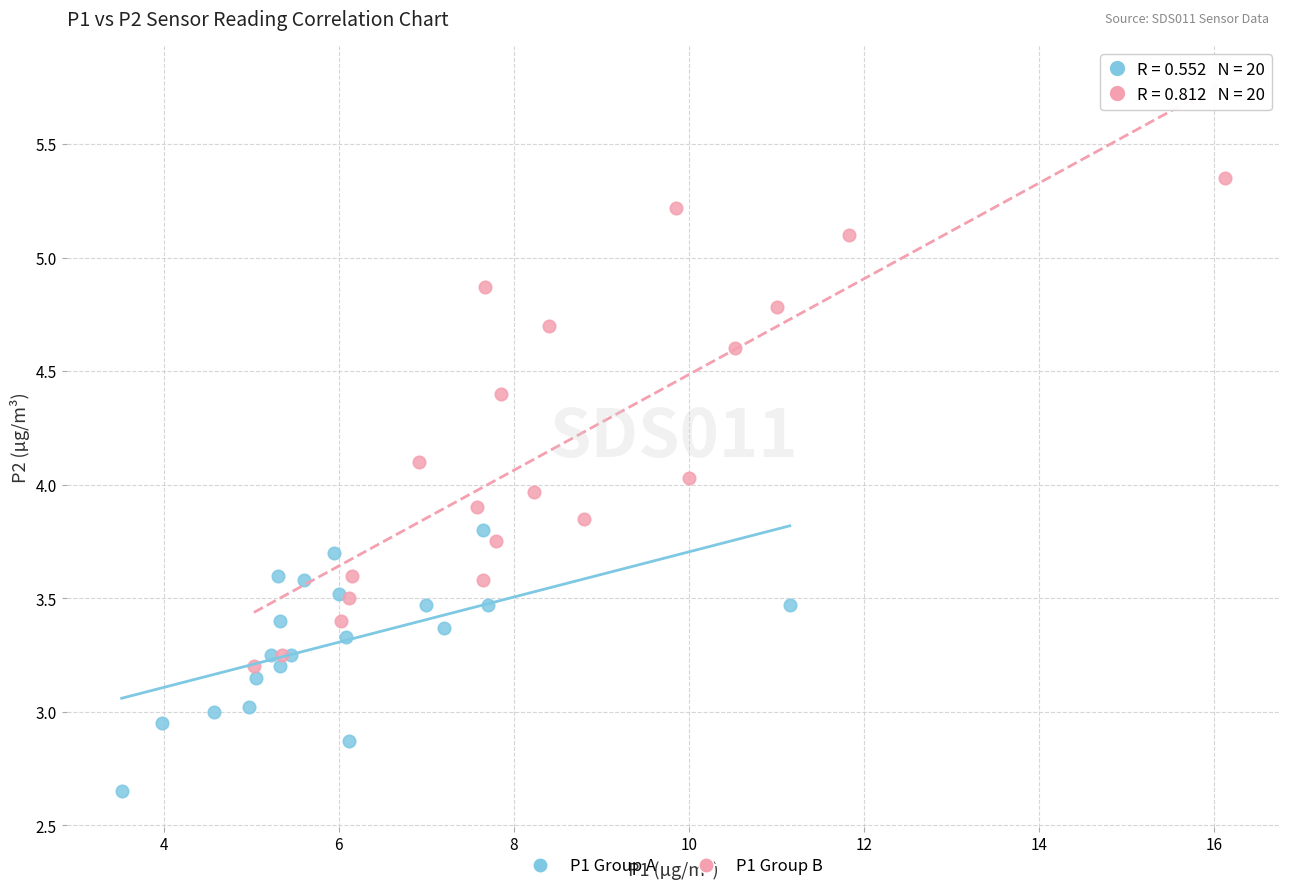

What are all the series names shown in the legend?

P1 Group A, P1 Group B